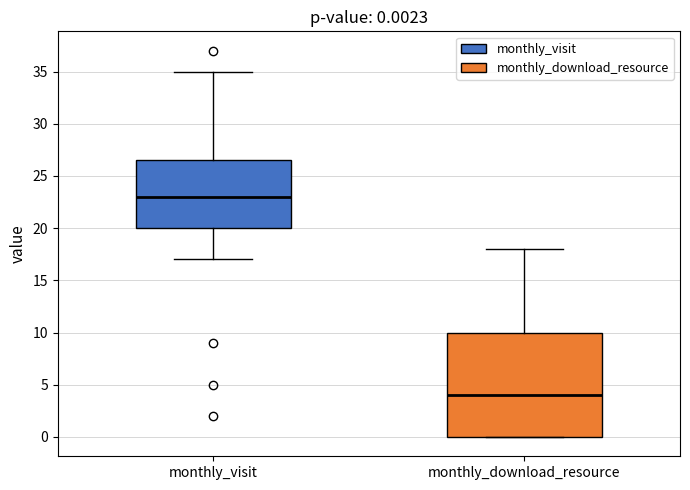

Which box's median line is the highest?

monthly_visit